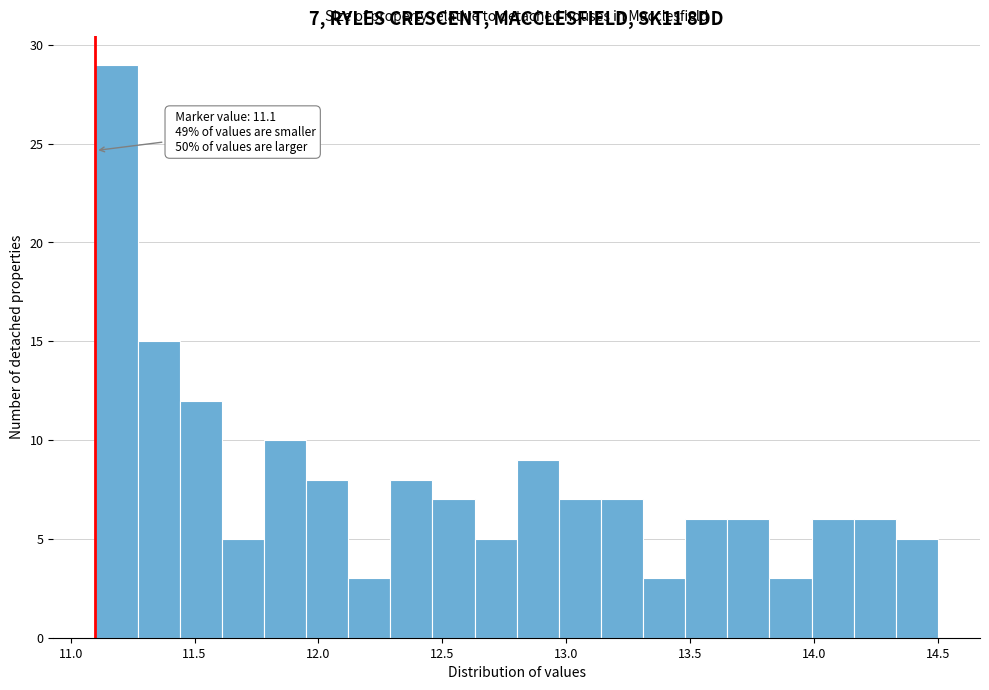

Read against the x-axis, roughly where is the centre of the tallest bar?

11.20